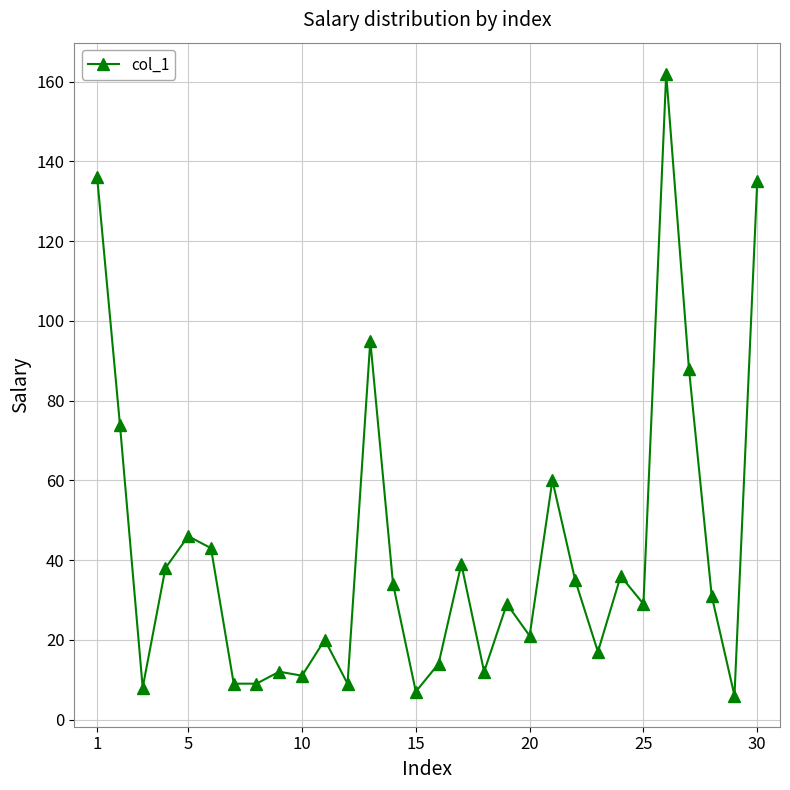

True or false: there are more than 2 points higher than both neighbors.

True